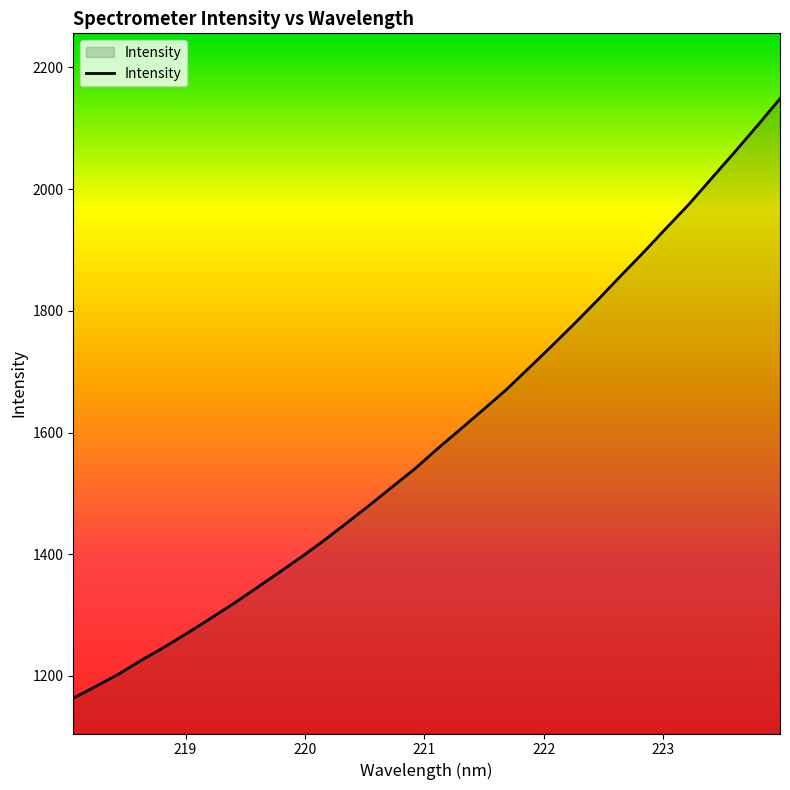

What is the maximum value shown in the chart?

2148.5